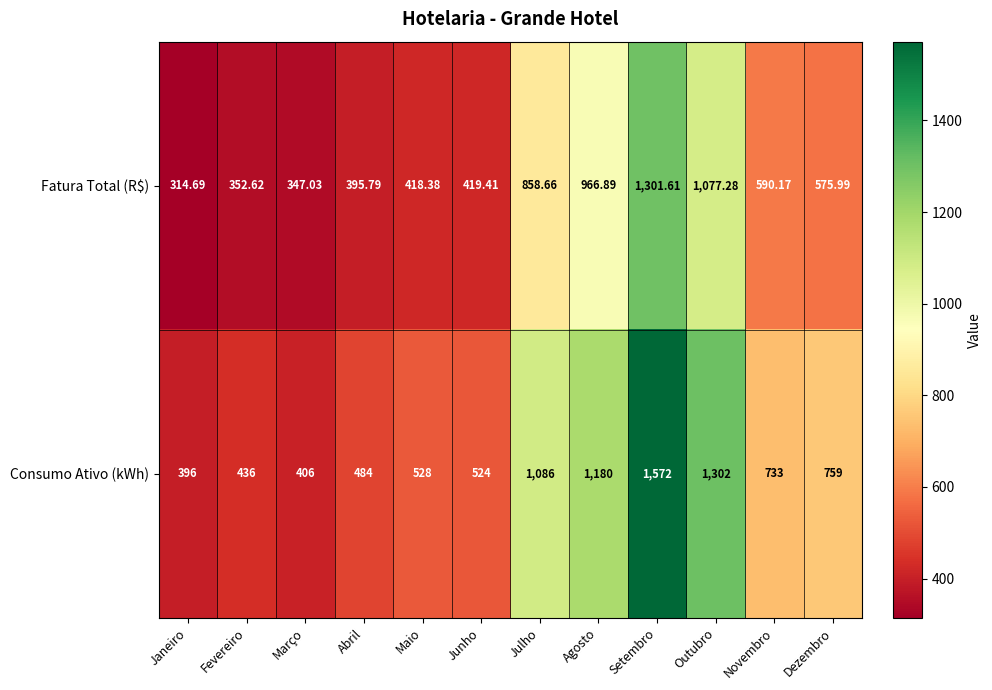

At which label does Fatura Total (R$) reach its minimum?

Janeiro